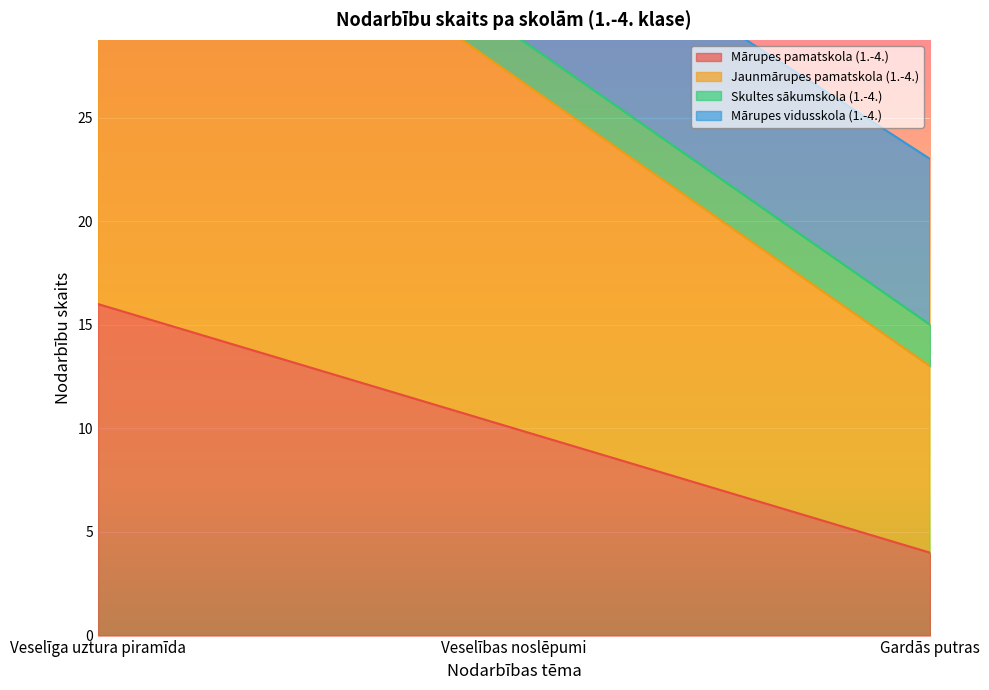

What is the maximum value for Jaunmārupes pamatskola (1.-4.)?

41